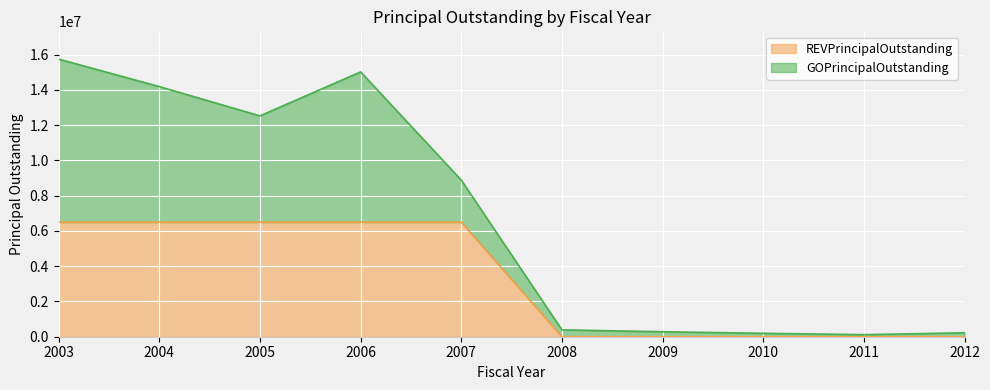

The value at 2003 is 1864209. True or false?

False